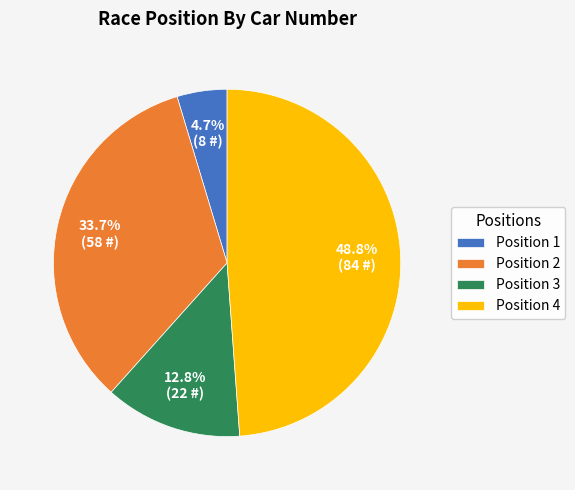

Is there a majority slice in this chart?

No